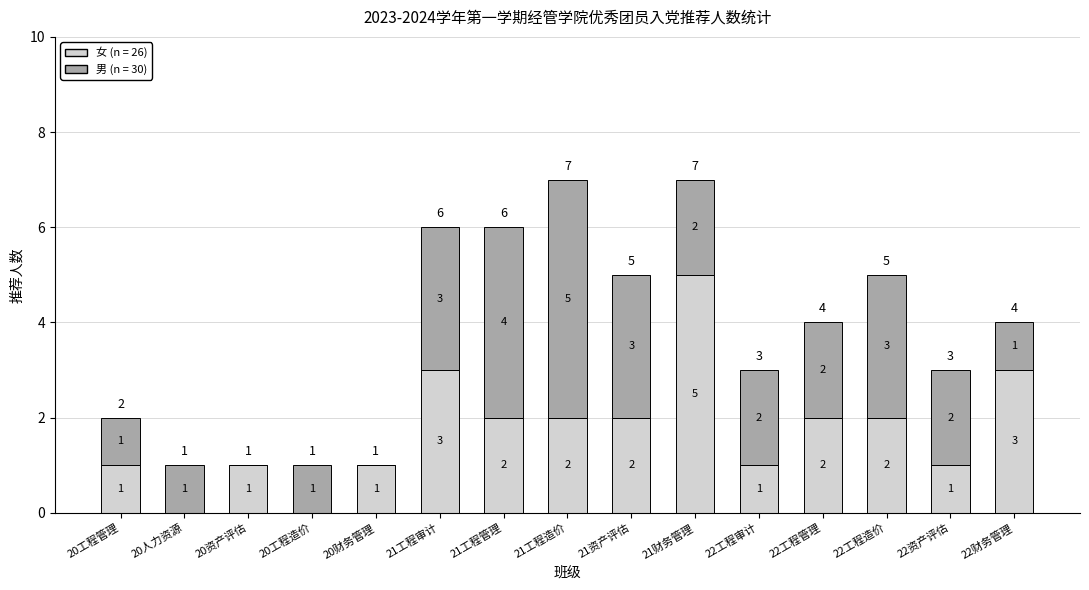

What is the total value across all series at 21工程造价?

7